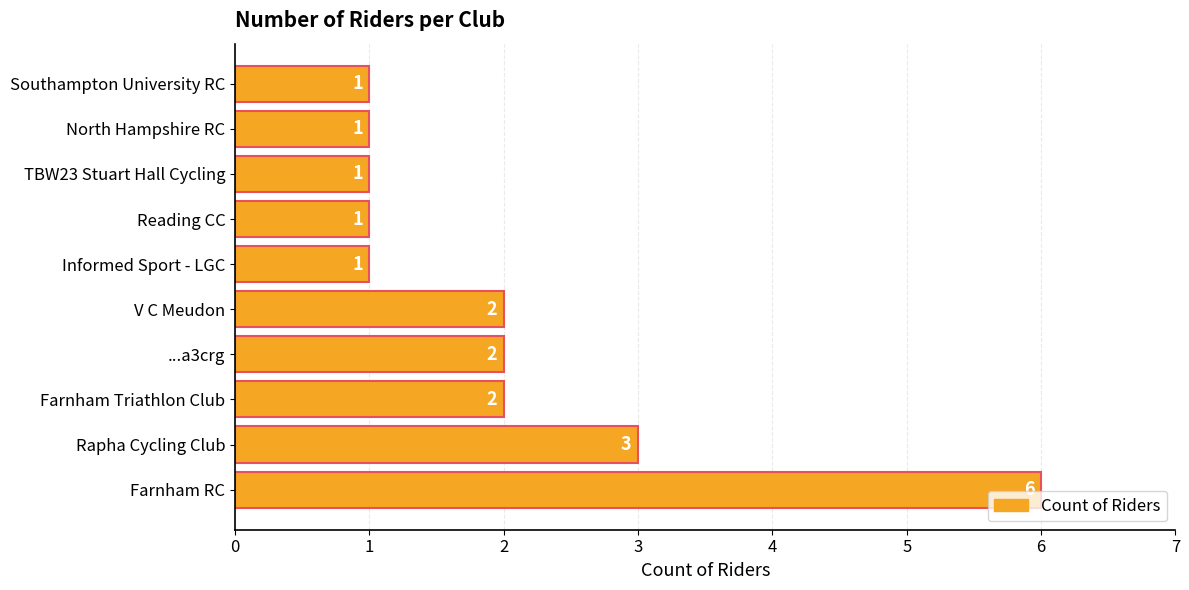

How many values are between 1 and 2?

8